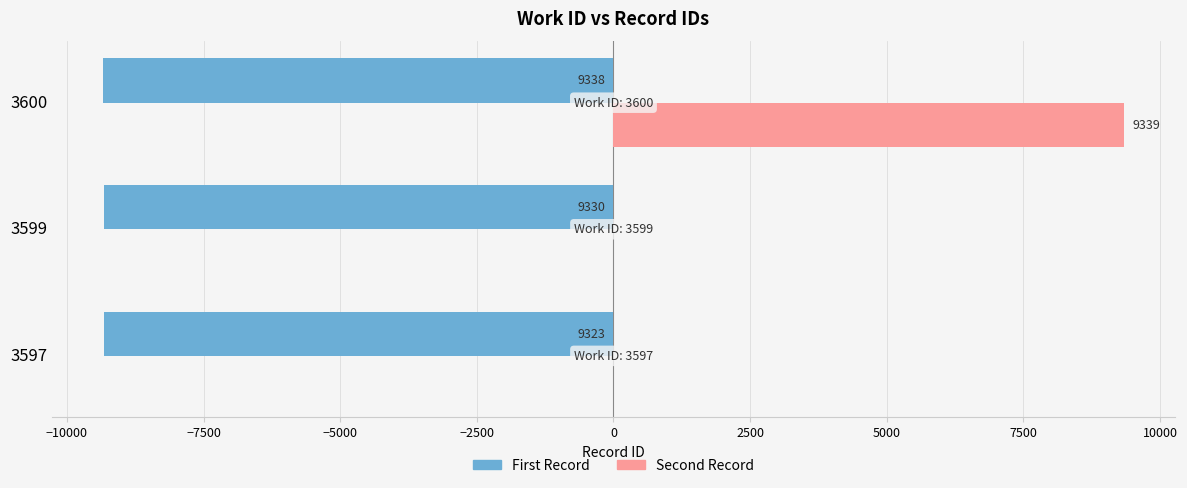

At which label is First Record closest to -9330?

3599